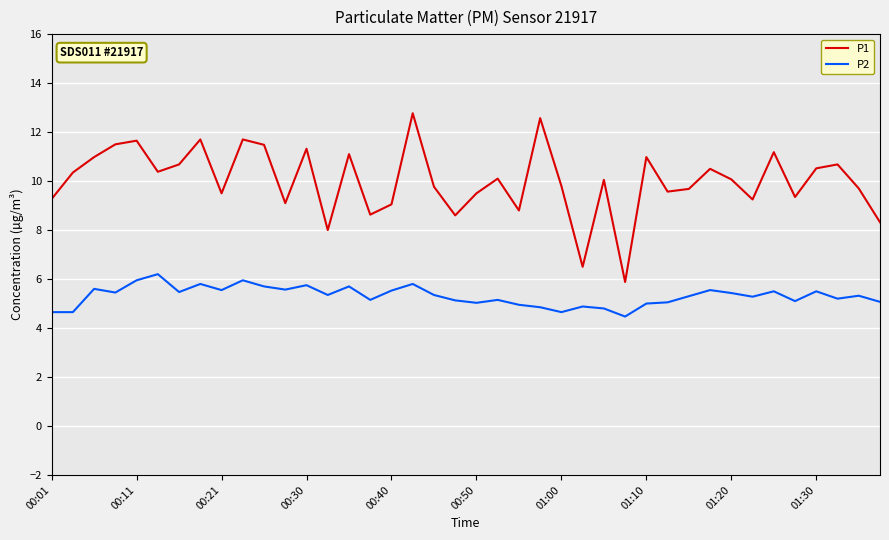

Rank the series by their average value, from highest to lowest.

P1, P2